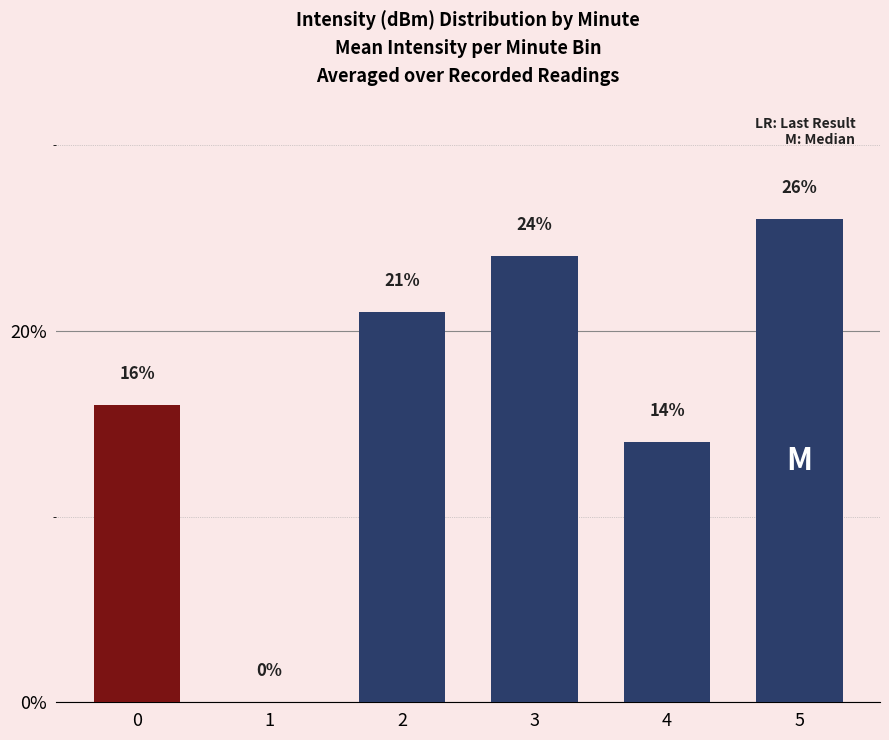

The chart shows a value of 35 at 2. True or false?

False